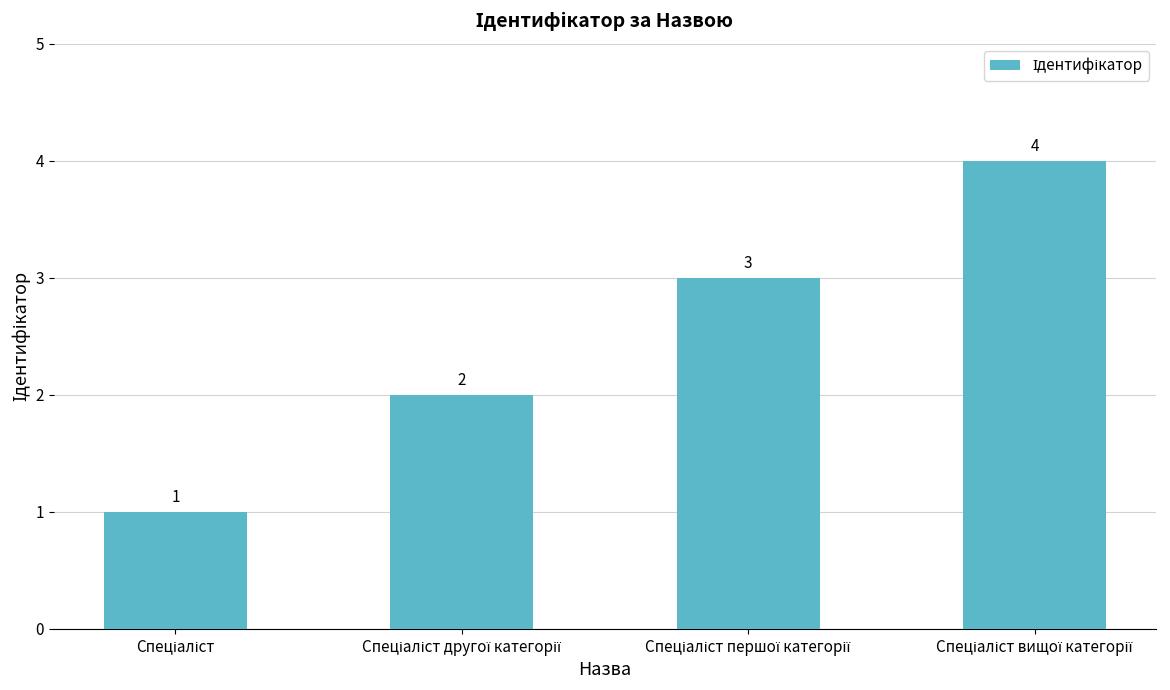

What is the value of the 3rd bar from the left?

3